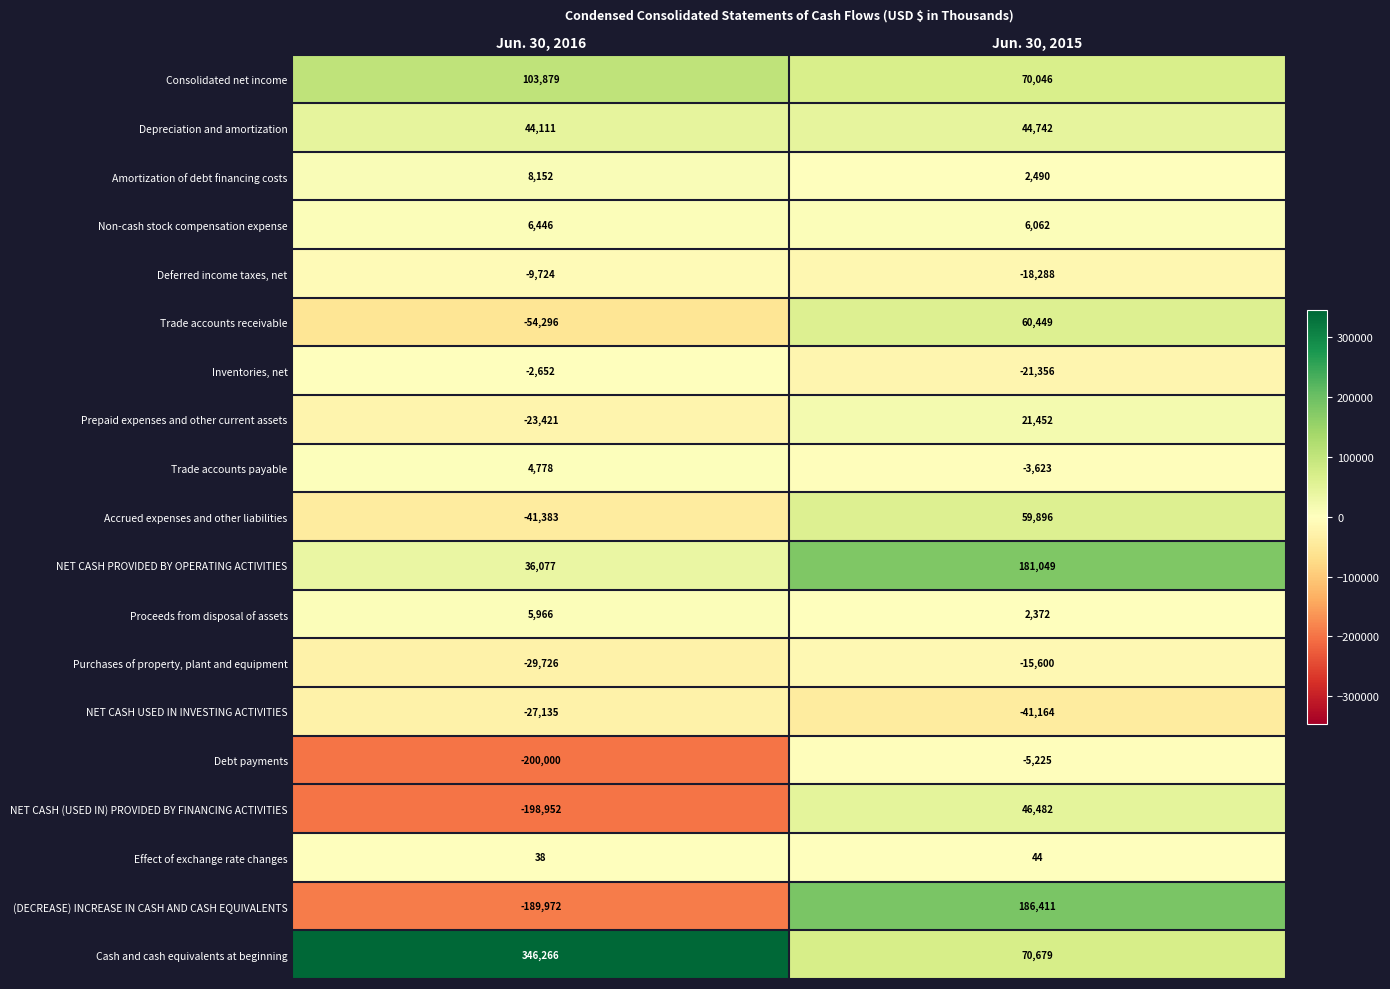

Read the (DECREASE) INCREASE IN CASH AND CASH EQUIVALENTS value at Jun. 30, 2015, to the nearest 50.

186400